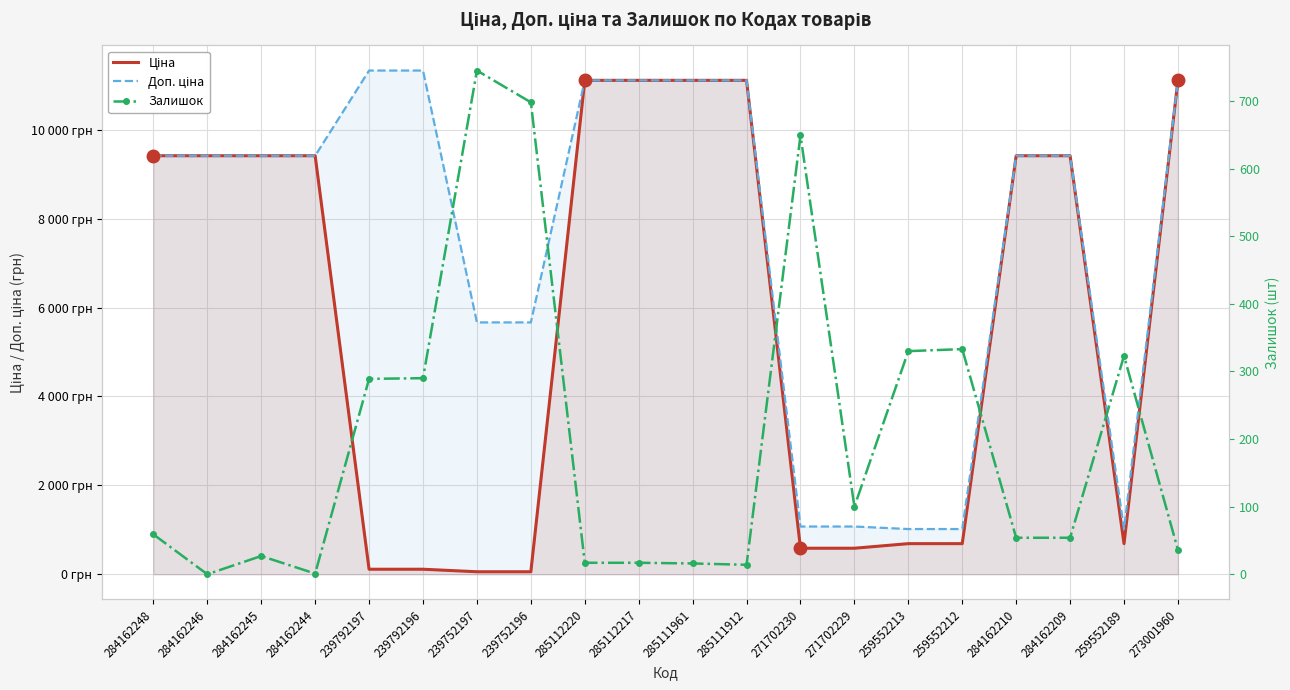

True or false: Залишок has more than 0 interior local peaks.

True